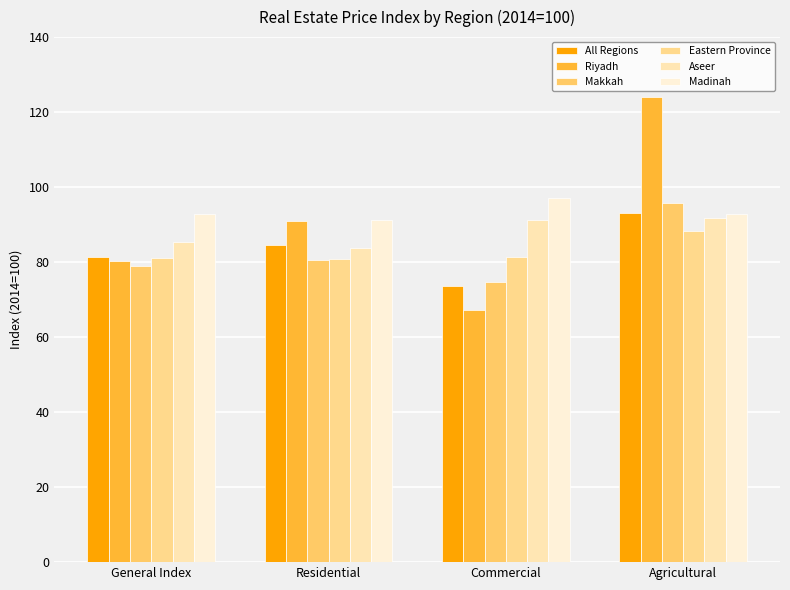

What is the label of the 1st bar from the right?

Agricultural